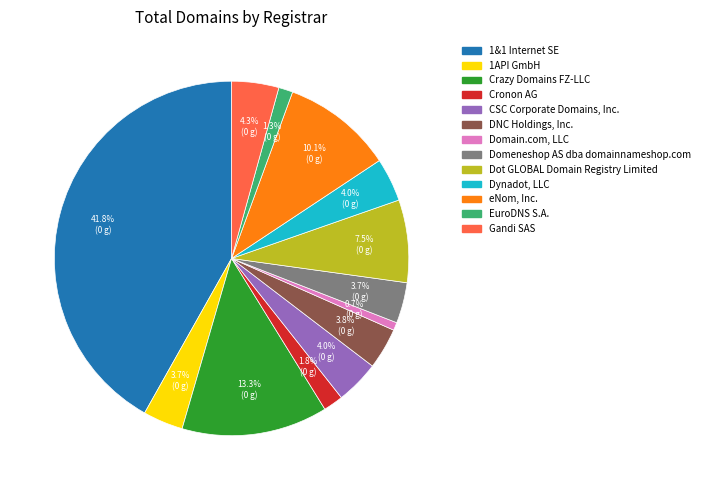

How much of the chart is everything except Gandi SAS?

95.7%